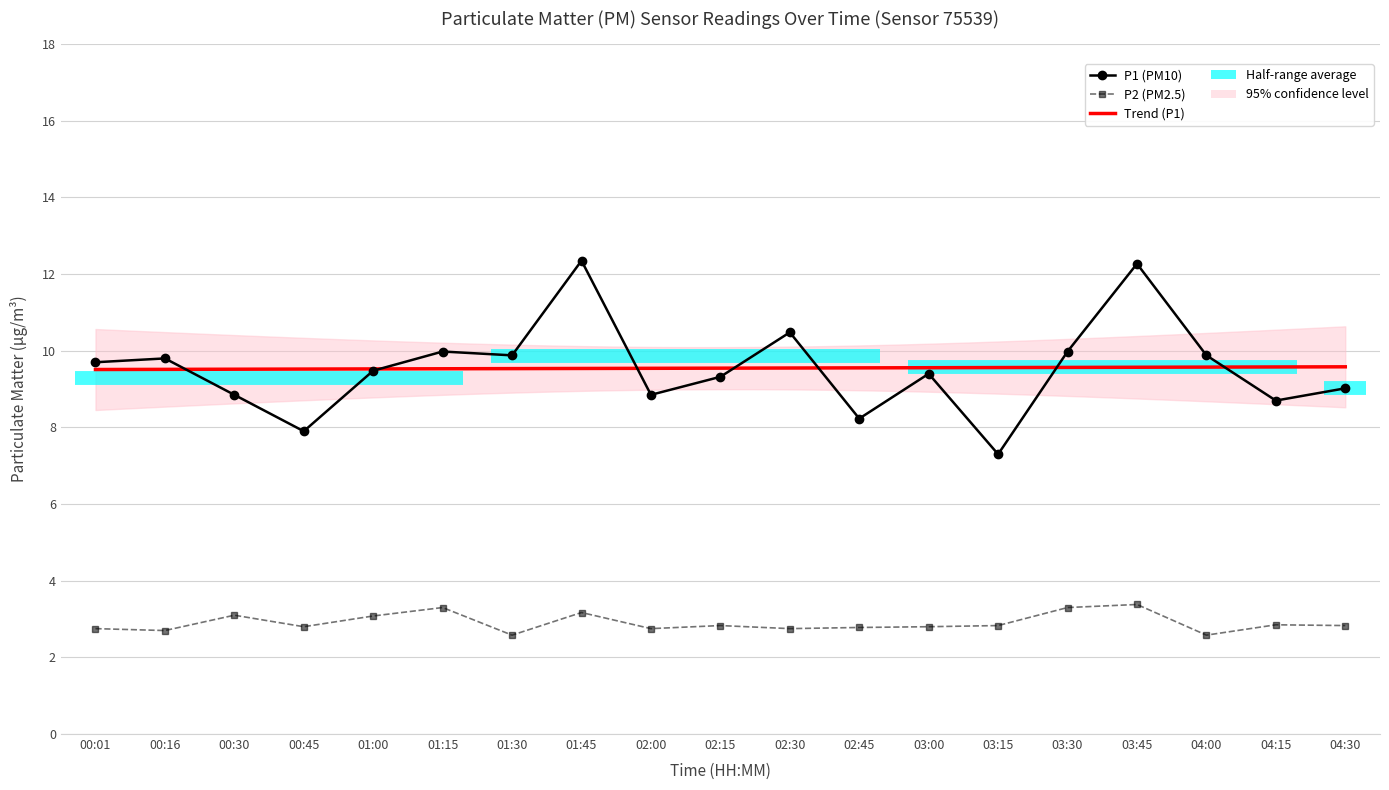

What is the sum of the P1 values at 01:30 and 02:30?

20.4